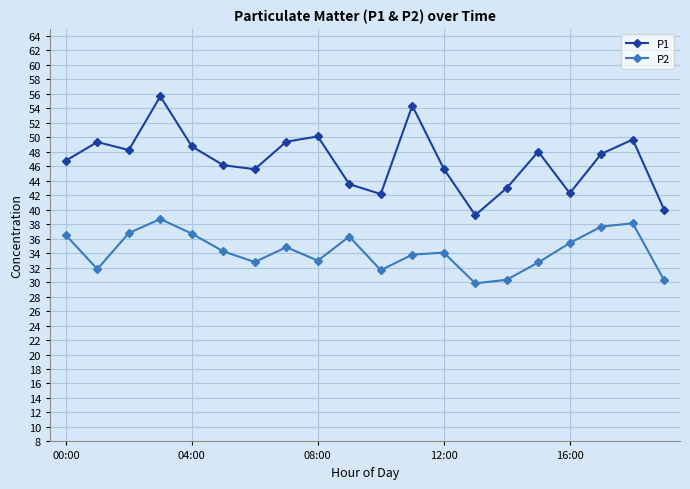

True or false: P1 has more than 1 points higher than both neighbors.

True